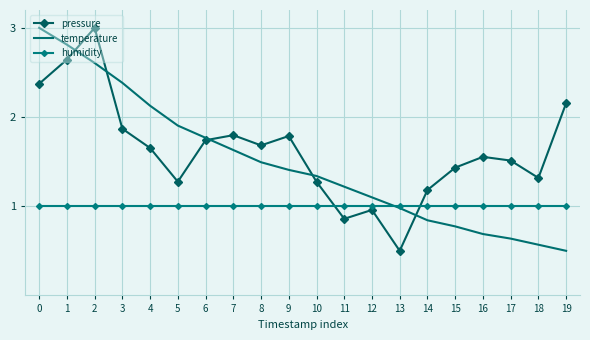

How many categories are shown in the chart?

20